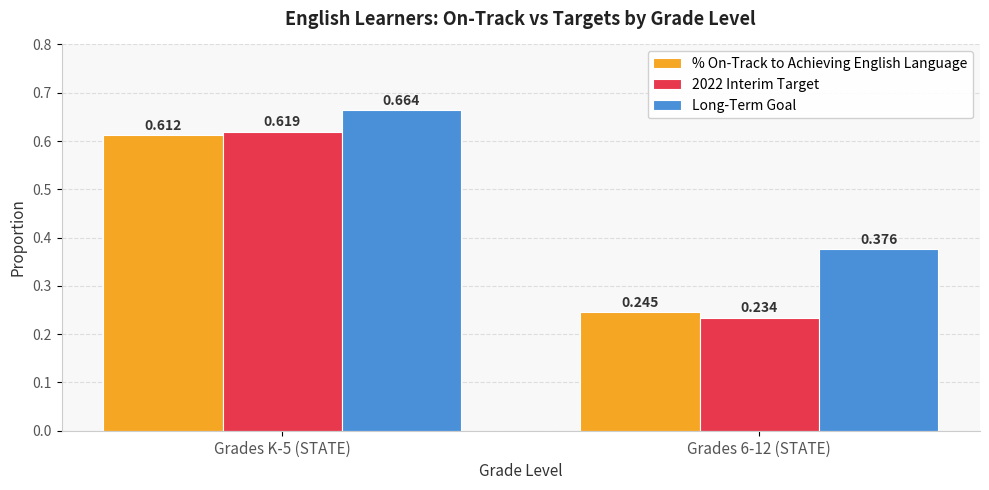

Is the value of Long-Term Goal at Grades 6-12 (STATE) greater than the value of 2022 Interim Target at Grades 6-12 (STATE)?

Yes